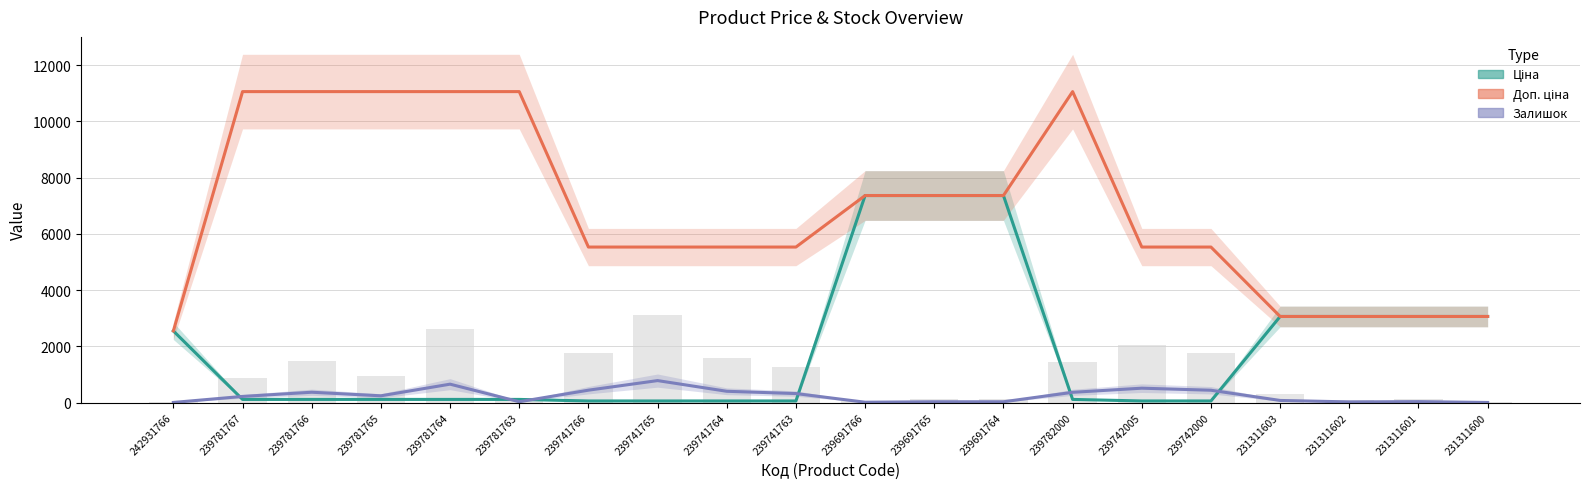

What is the minimum value shown in the chart?

2.0